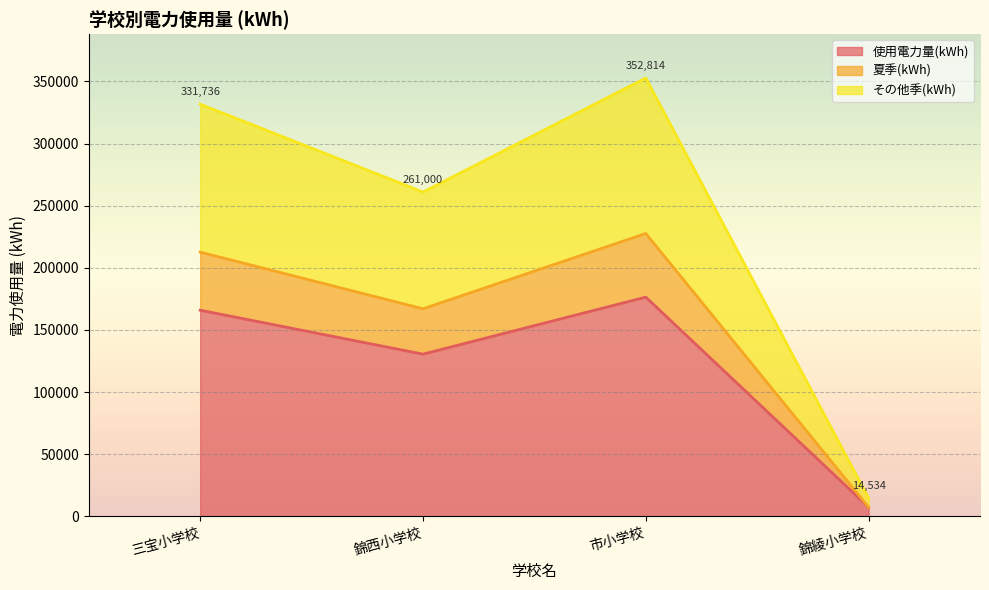

Which series has the widest spread of values?

その他季(kWh)